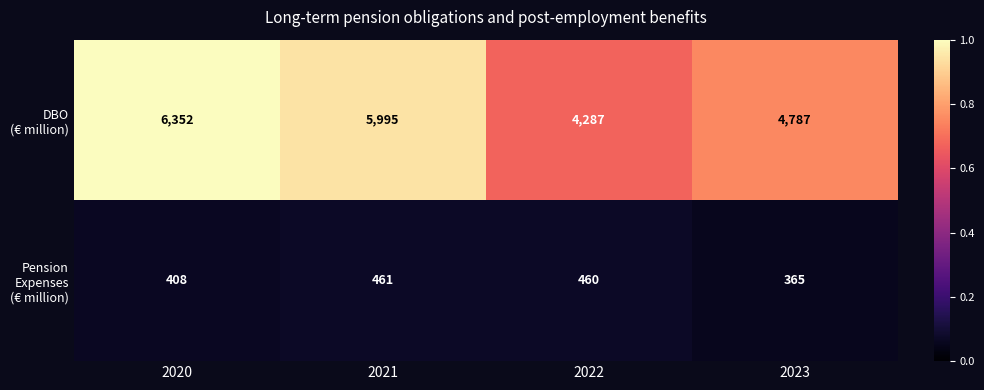

What is the spread (max minus min) of values at 2022?

3827